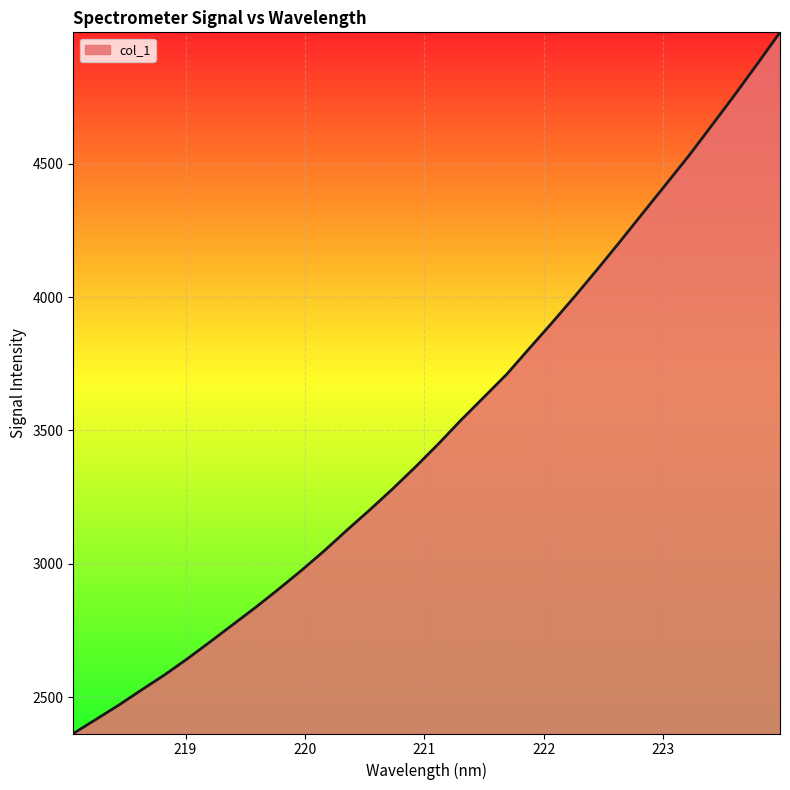

What is the minimum value shown in the chart?

2363.2